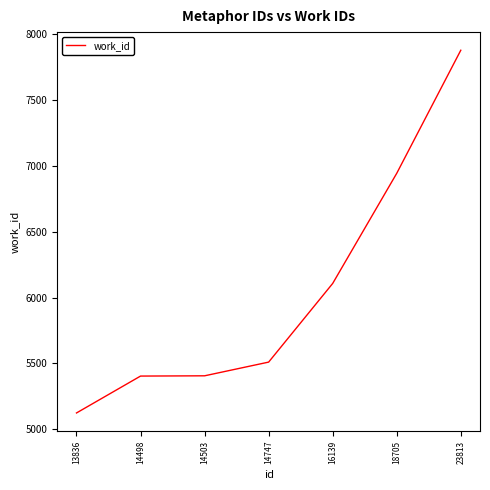

Count the number of data series in this chart.

1